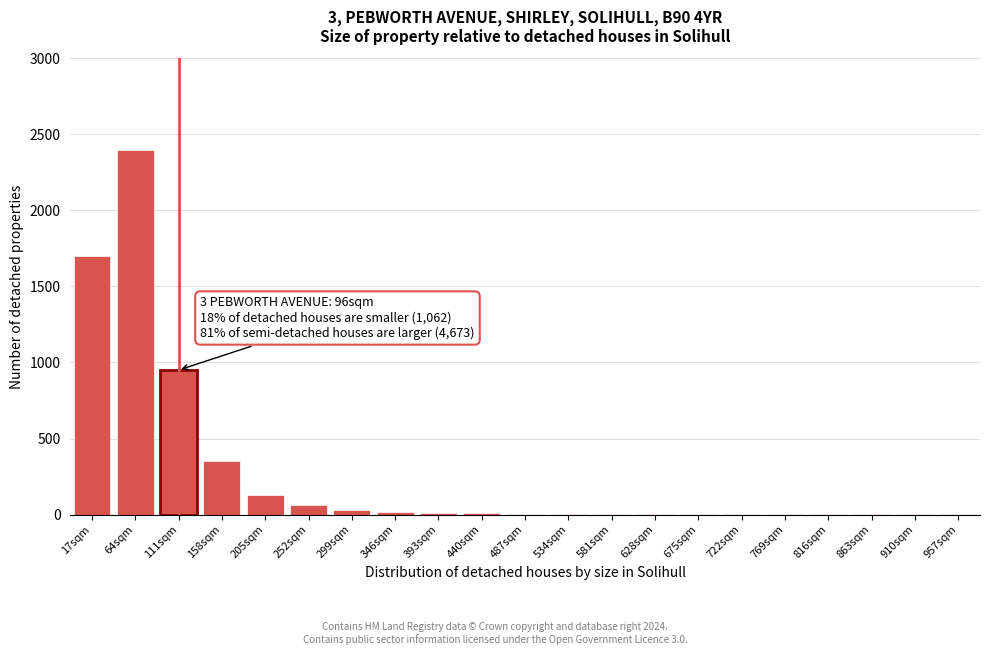

True or false: the data shows 30 at 299sqm.

True